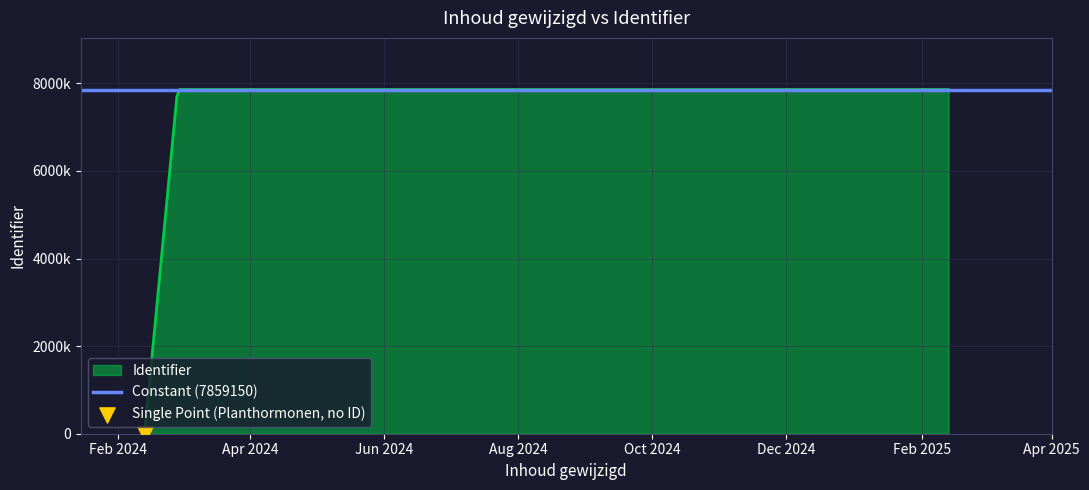

Which series has the largest Y range (max minus min)?

Identifier